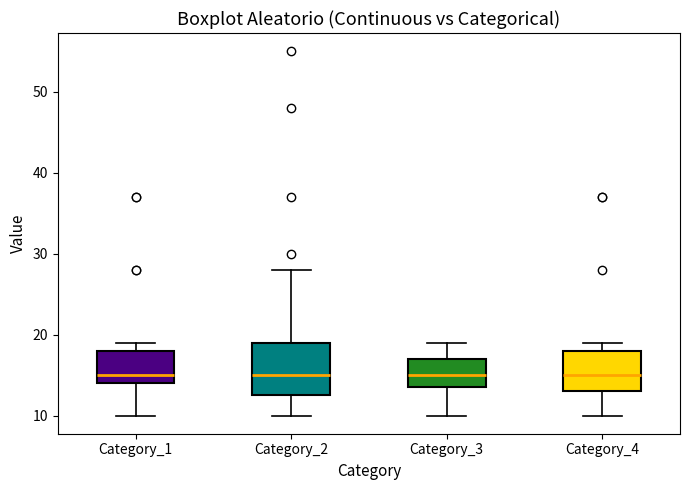

Reading left to right, transcribe this box plot: for each box, give where its median line is, the range the box spans, and where its two whiskers end, as read against the y-axis. The values are not printed on the chart, so give them approximately, as read against the axis.

Category_1: median 15, box 14 to 18, whiskers 10 to 19
Category_2: median 15, box 13 to 19, whiskers 10 to 28
Category_3: median 15, box 14 to 17, whiskers 10 to 19
Category_4: median 15, box 13 to 18, whiskers 10 to 19